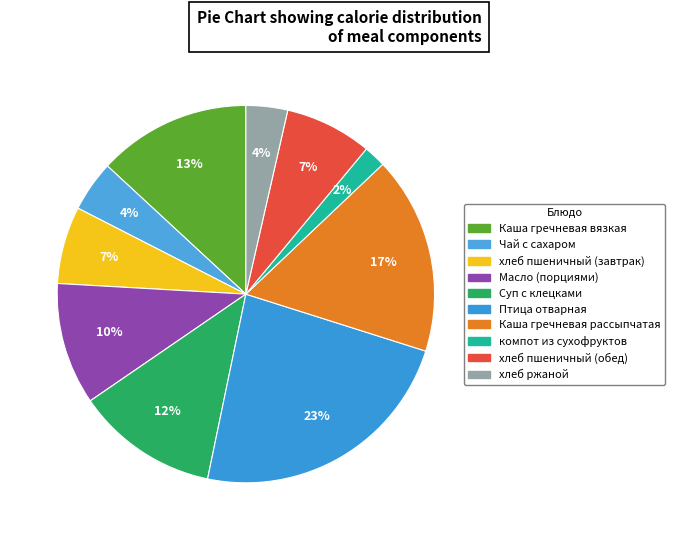

The хлеб пшеничный (завтрак) slice represents 7% of the pie. True or false?

True